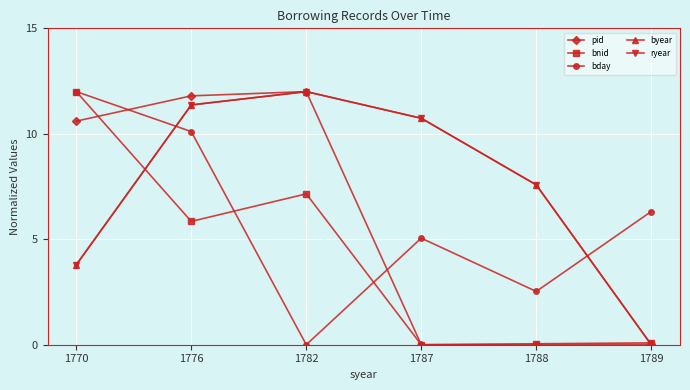

Which series has the largest range (max minus min)?

pid